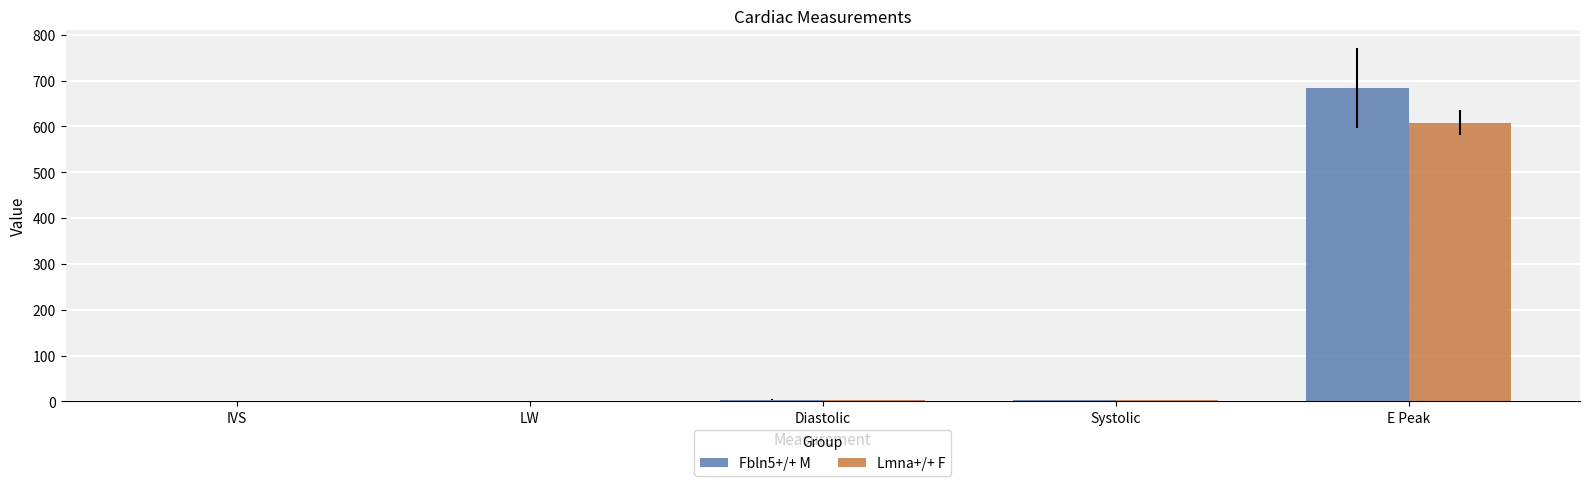

At which label is Fbln5+/+ M closest to 342?

Diastolic